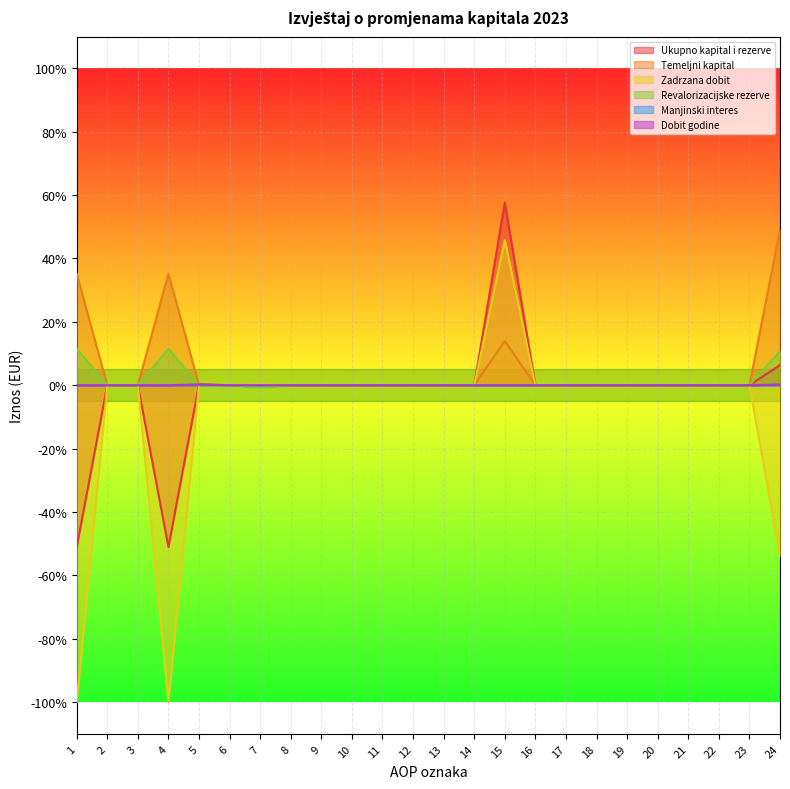

How many positive values does the Zadrzana dobit series have?

2